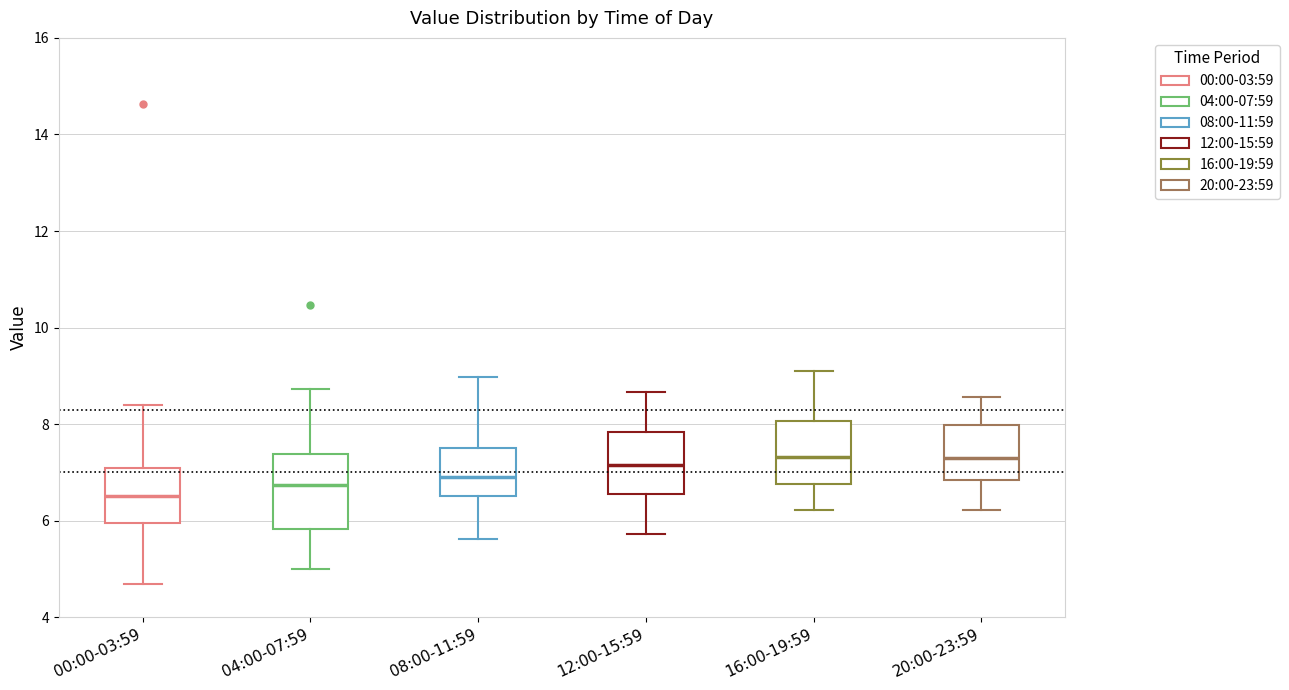

Reading left to right, read every box against the y-axis: the position of its median line, the range the box covers, and the ends of its whiskers. The values are not printed on the chart, so give them approximately, as read against the axis.

00:00-03:59: median 6.6, box 6.0 to 7.0, whiskers 4.8 to 8.4
04:00-07:59: median 6.8, box 5.8 to 7.4, whiskers 5.0 to 8.8
08:00-11:59: median 7.0, box 6.6 to 7.6, whiskers 5.6 to 9.0
12:00-15:59: median 7.2, box 6.6 to 7.8, whiskers 5.8 to 8.6
16:00-19:59: median 7.4, box 6.8 to 8.0, whiskers 6.2 to 9.2
20:00-23:59: median 7.4, box 6.8 to 8.0, whiskers 6.2 to 8.6